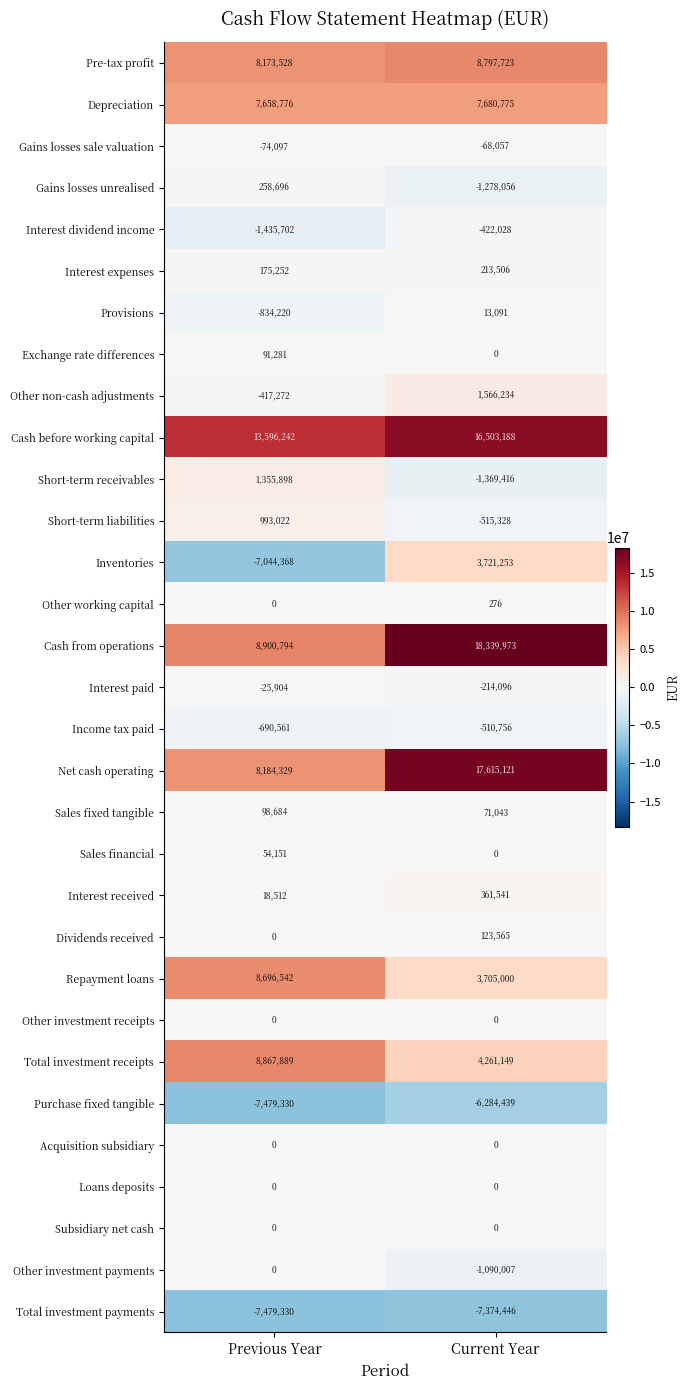

Which label corresponds to the smallest value in the chart?

Previous Year